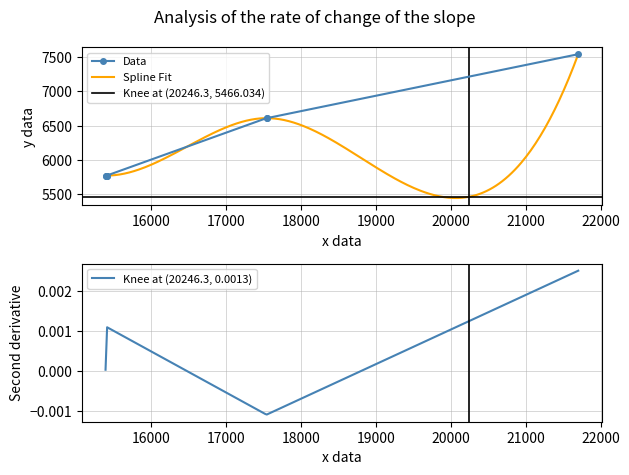

What is the maximum value for Data?

7542